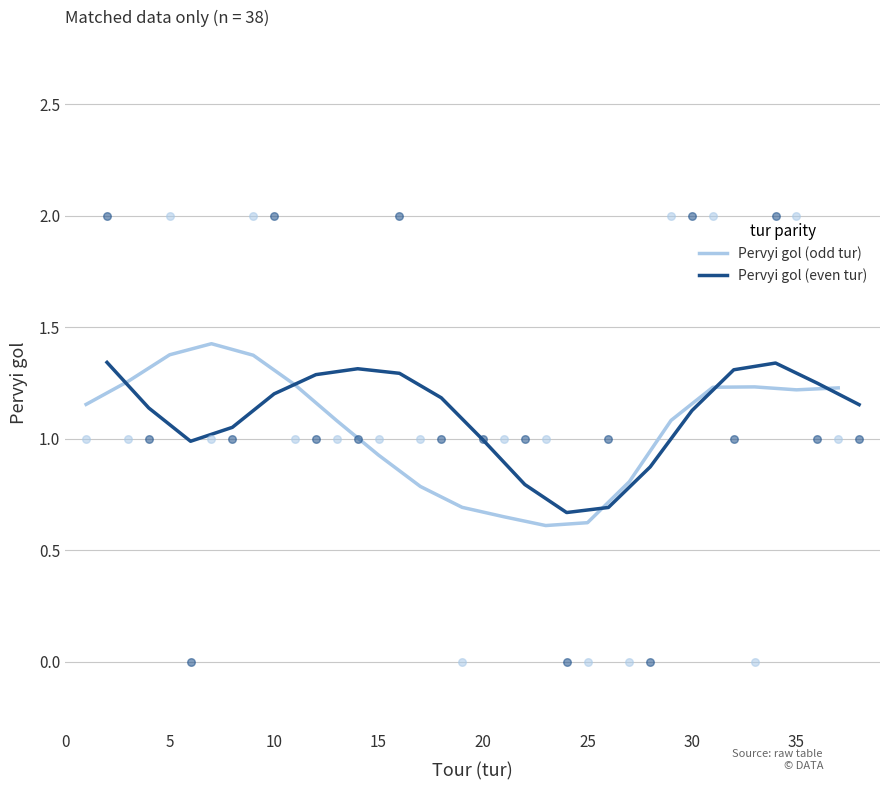

What are all the series names shown in the legend?

Pervyi gol (odd tur), Pervyi gol (even tur)